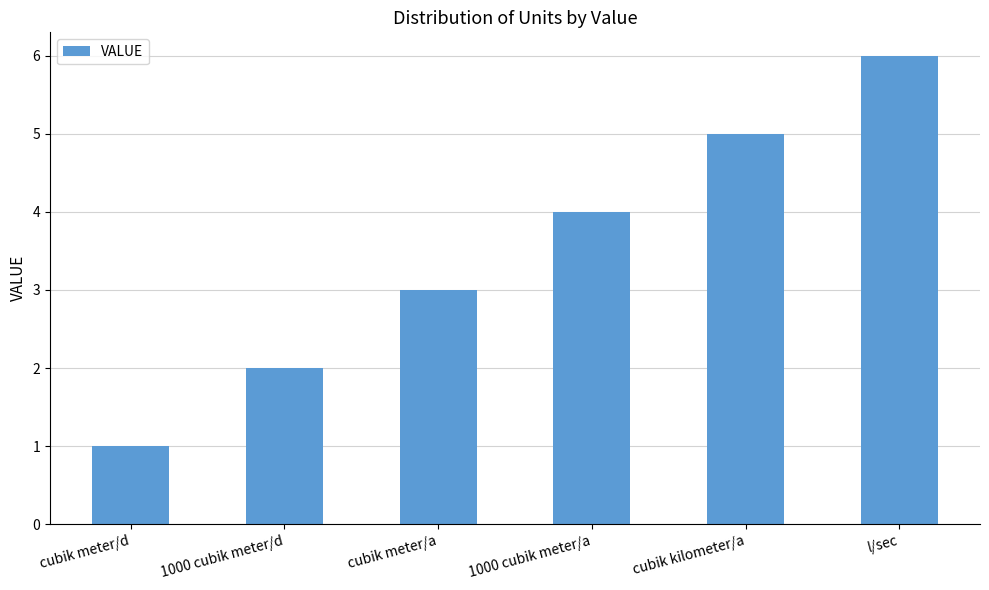

Are the bars grouped side by side (vs. stacked)?

No